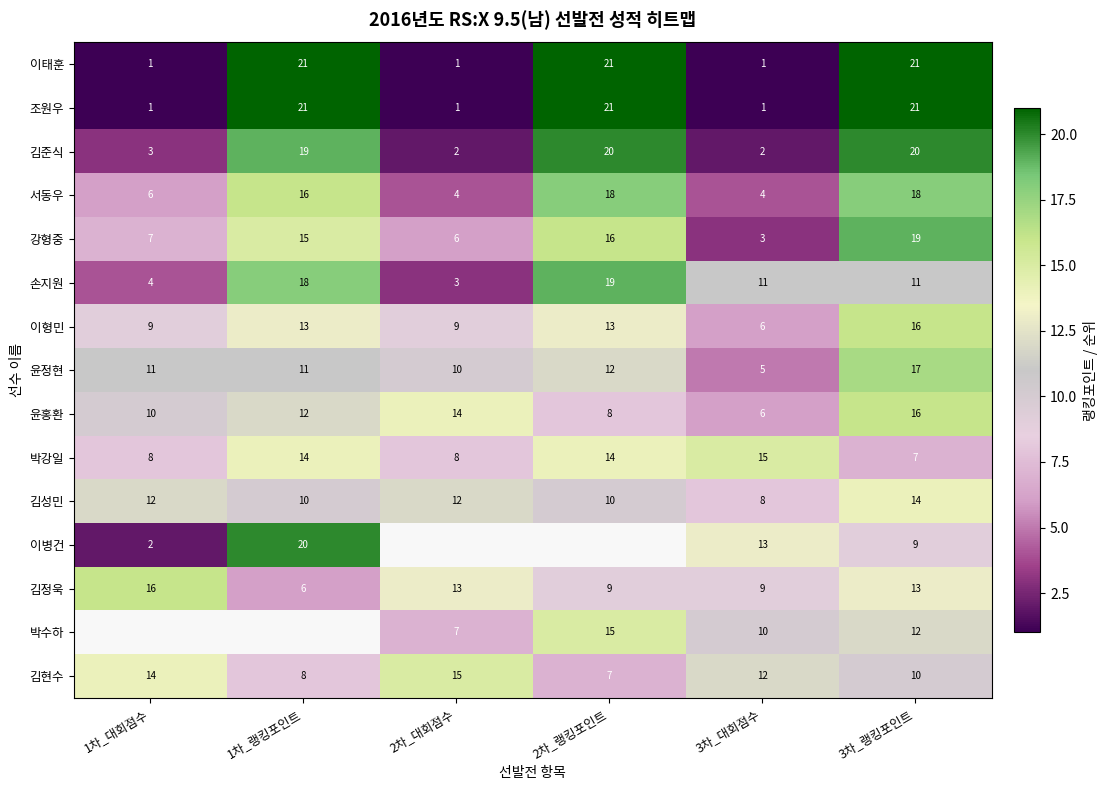

True or false: 이형민 has a value of 10.5 at 3차_랭킹포인트.

False